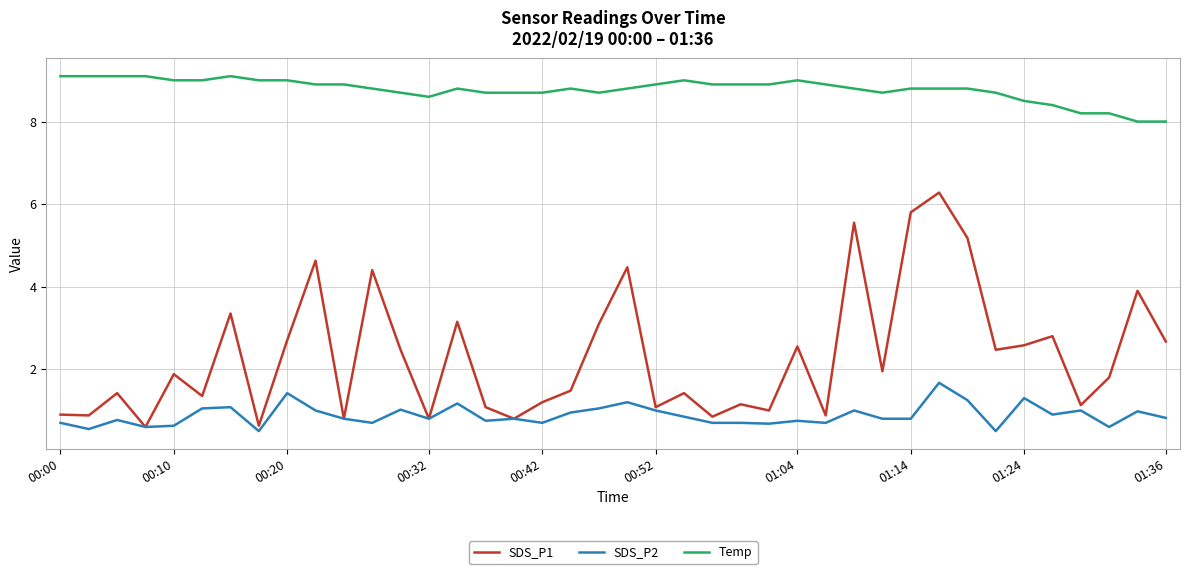

Rank the series by their average value, from highest to lowest.

Temp, SDS_P1, SDS_P2